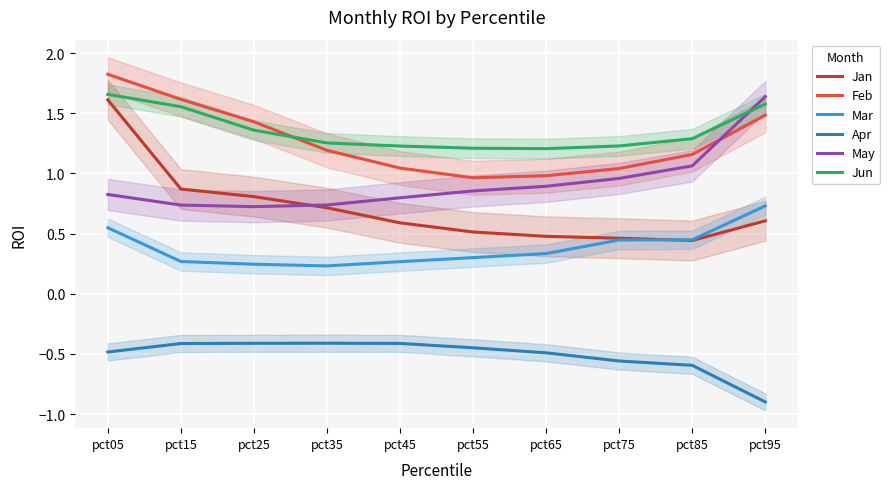

Rank the categories by Feb value from highest to lowest.

pct05, pct15, pct95, pct25, pct35, pct85, pct45, pct75, pct65, pct55